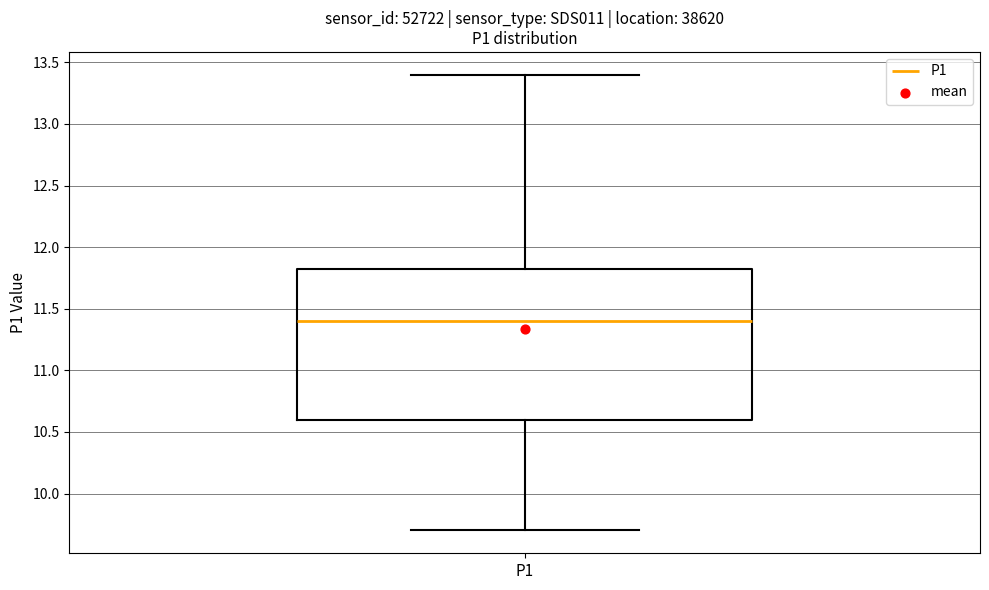

Where does the lower whisker of the box for P1 end on the y-axis? The values are not printed on the chart, so give them approximately, as read against the axis.

9.70